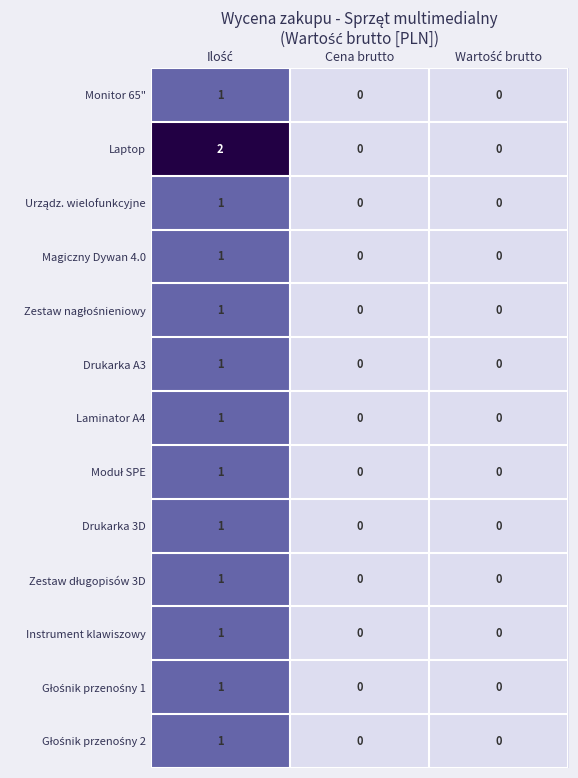

Which series has the largest total across all categories?

Laptop